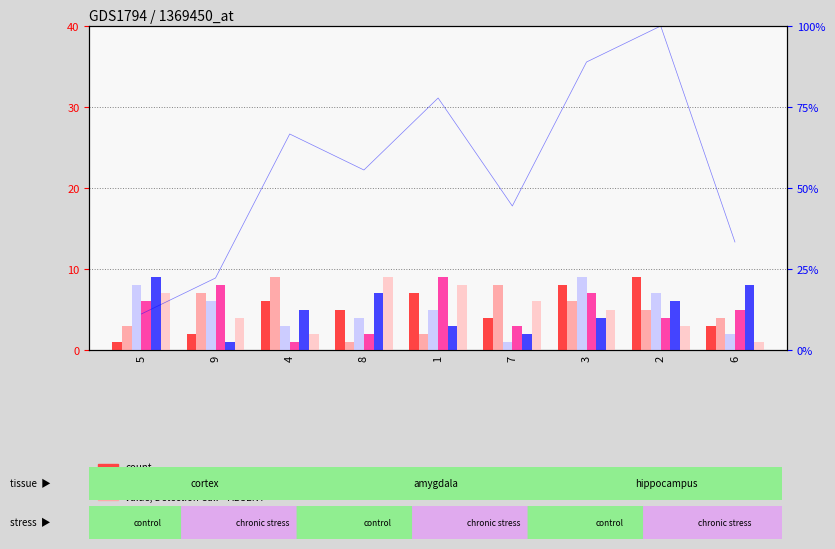

The value of col_9 at 5 is 4. True or false?

False